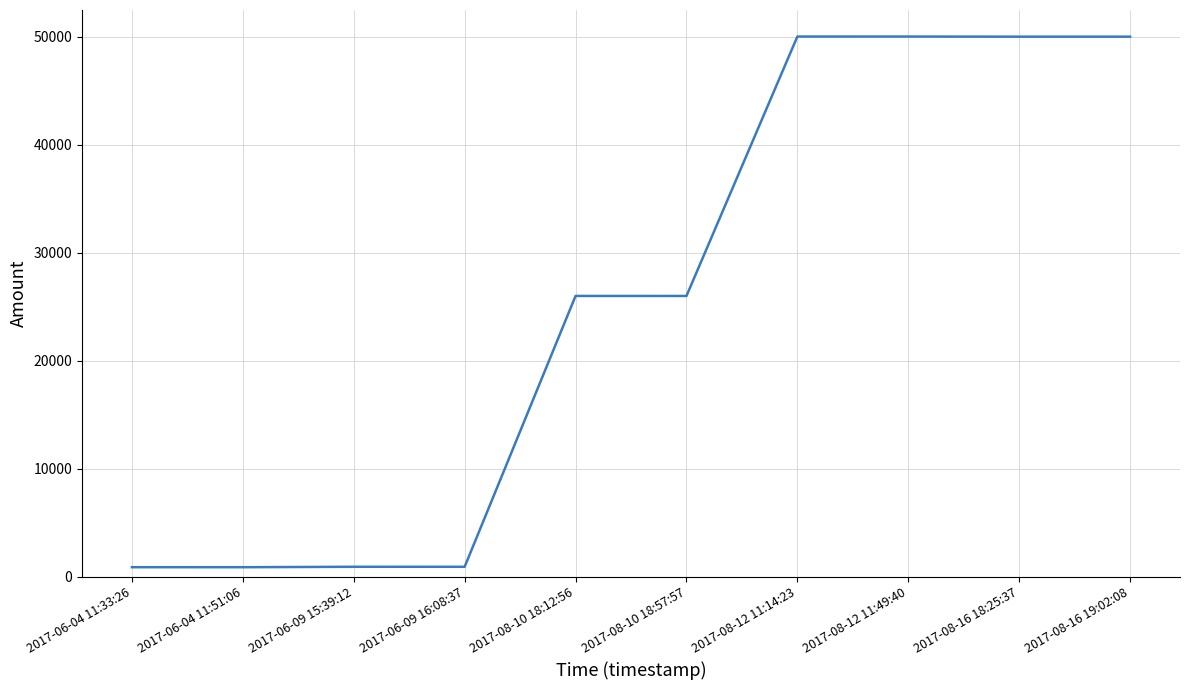

The value at 2017-08-16 18:25:37 is 50000. True or false?

True